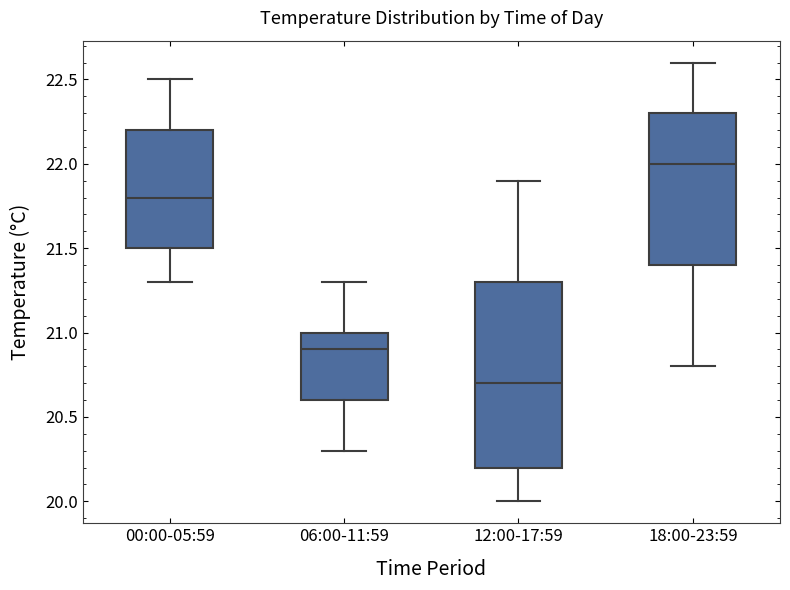

Reading left to right, transcribe this box plot: for each box, give where its median line is, the range the box spans, and where its two whiskers end, as read against the y-axis. The values are not printed on the chart, so give them approximately, as read against the axis.

00:00-05:59: median 21.8, box 21.5 to 22.2, whiskers 21.3 to 22.5
06:00-11:59: median 20.9, box 20.6 to 21.0, whiskers 20.3 to 21.3
12:00-17:59: median 20.7, box 20.2 to 21.3, whiskers 20.0 to 21.9
18:00-23:59: median 22.0, box 21.4 to 22.3, whiskers 20.8 to 22.6